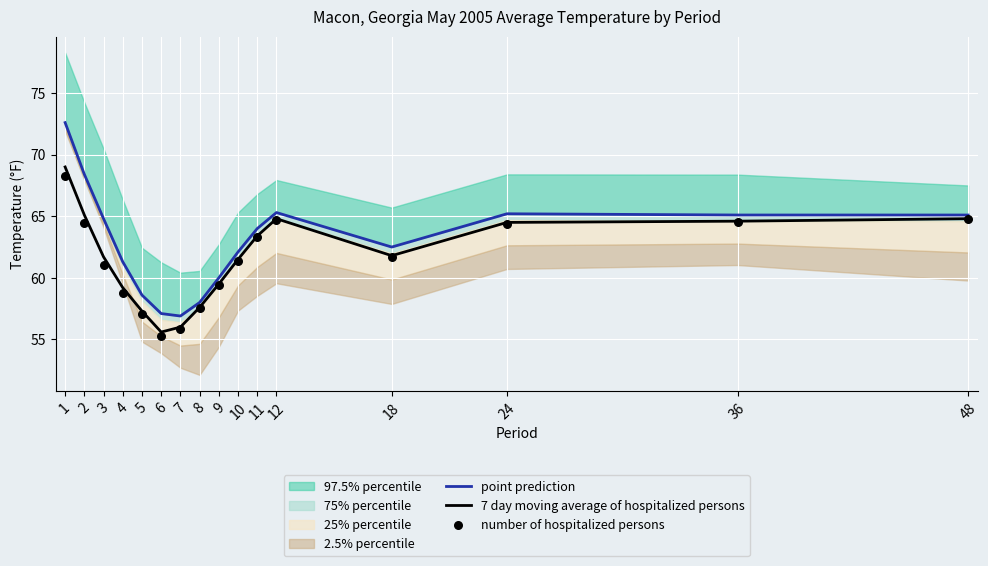

Which series has the widest spread of Y values?

point prediction